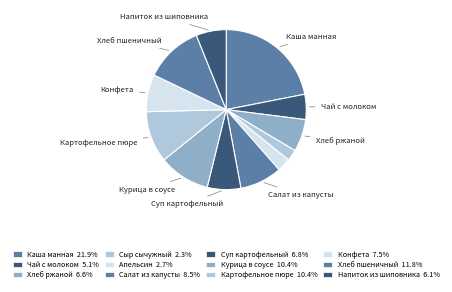

To the nearest percent, what is the difference between the Салат из капусты and Апельсин slice percentages?

6%